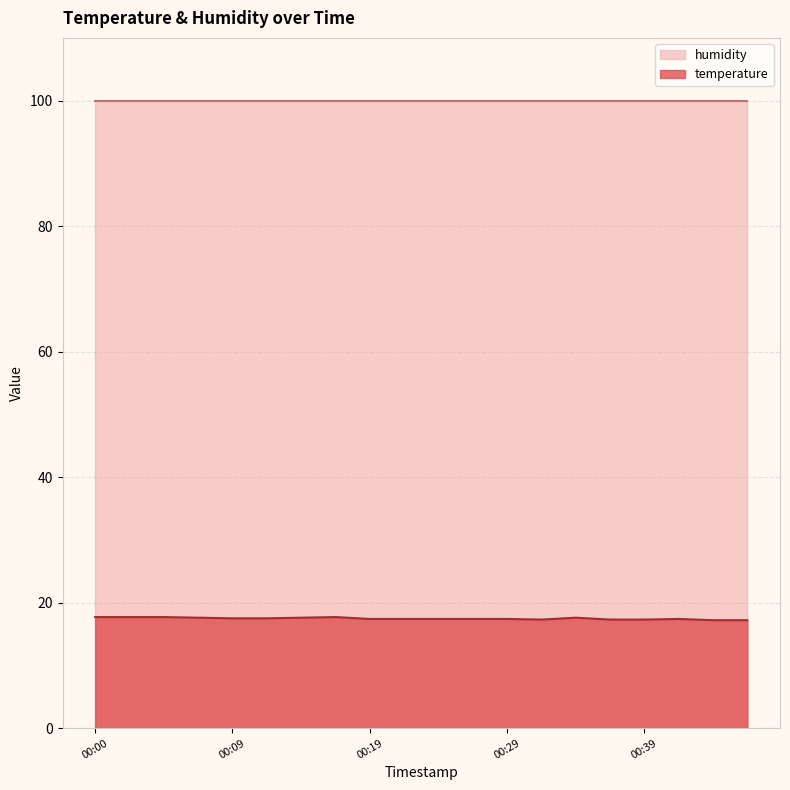

What is the minimum value shown in the chart?

17.2